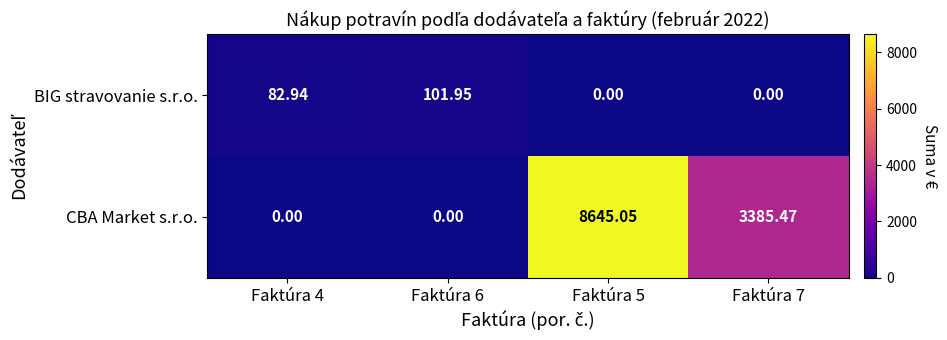

Is the value of BIG stravovanie s.r.o. at Faktúra 7 greater than the value of CBA Market s.r.o. at Faktúra 7?

No